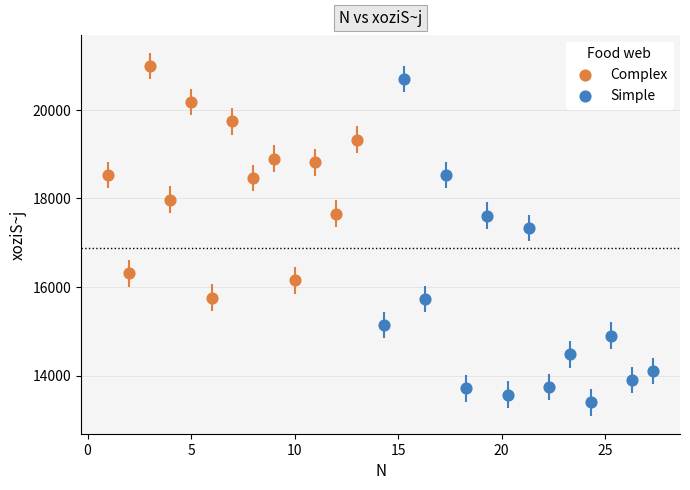

Which series reaches the minimum Y coordinate?

Simple